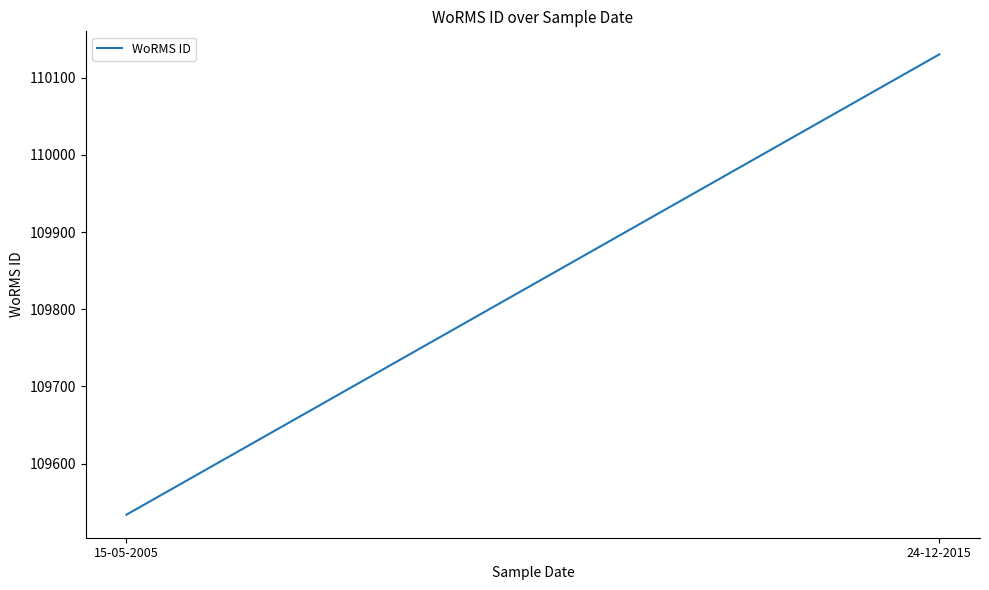

What is the label of the 2nd point from the right?

24-12-2015